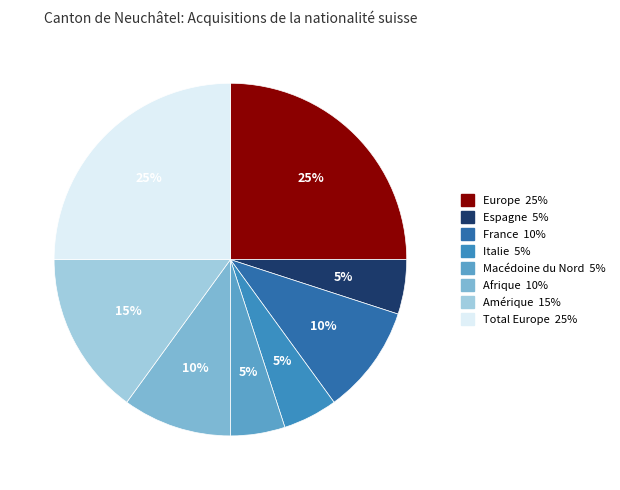

How many segments does this pie chart have?

8